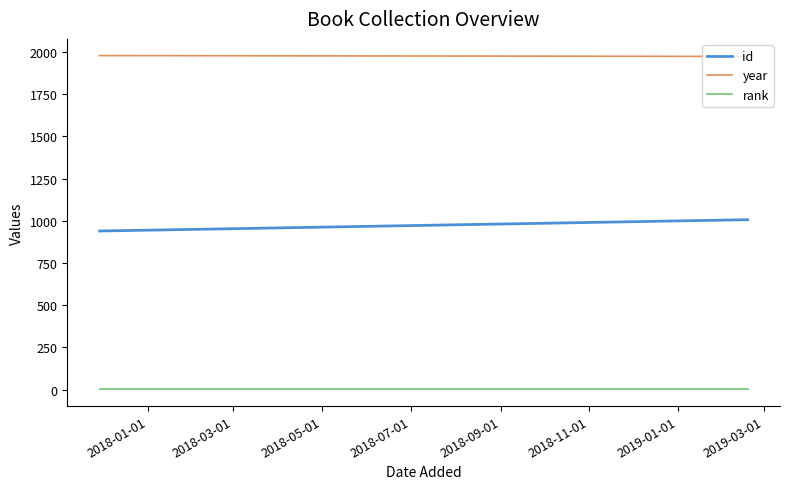

What is the difference between the maximum and minimum values in the year series?

5